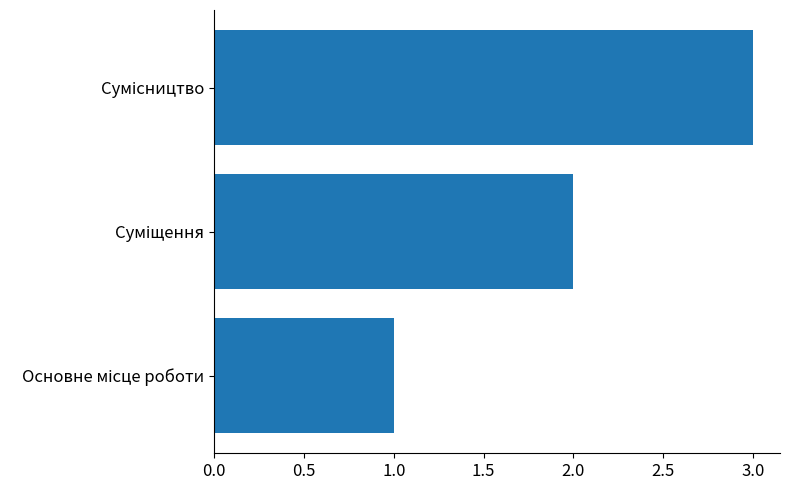

What is the maximum value shown in the chart?

3